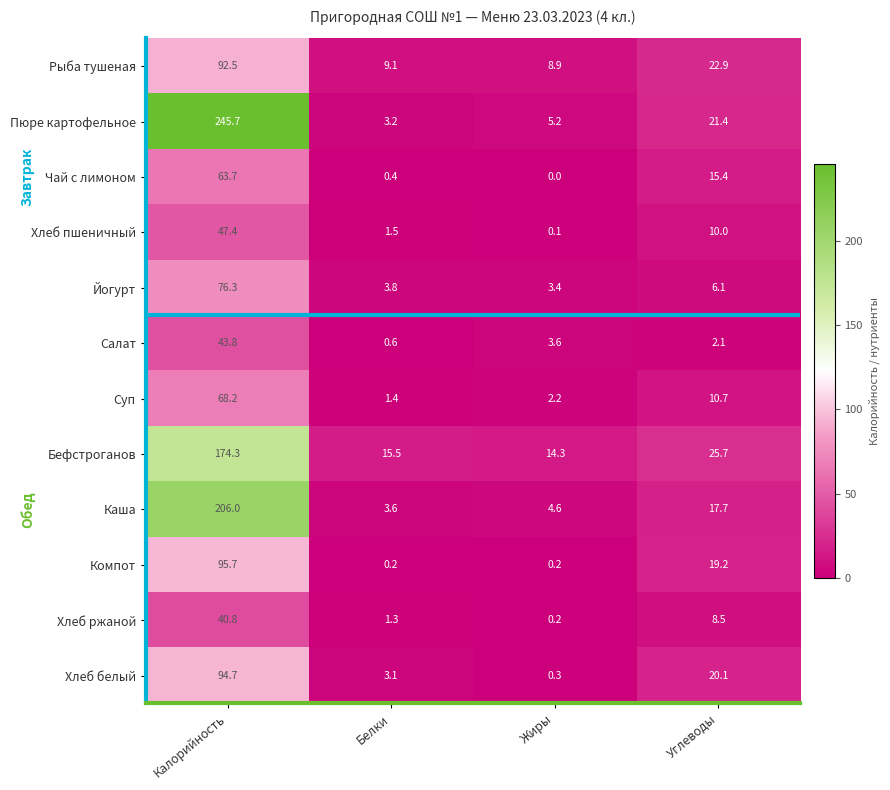

Where is Суп nearest to the value 34?

Углеводы